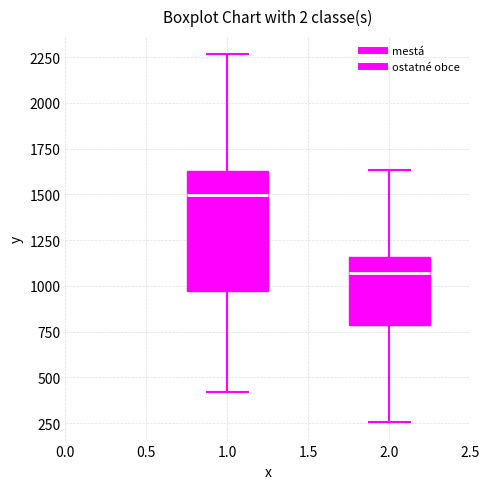

Which box's median line is the highest?

1.0